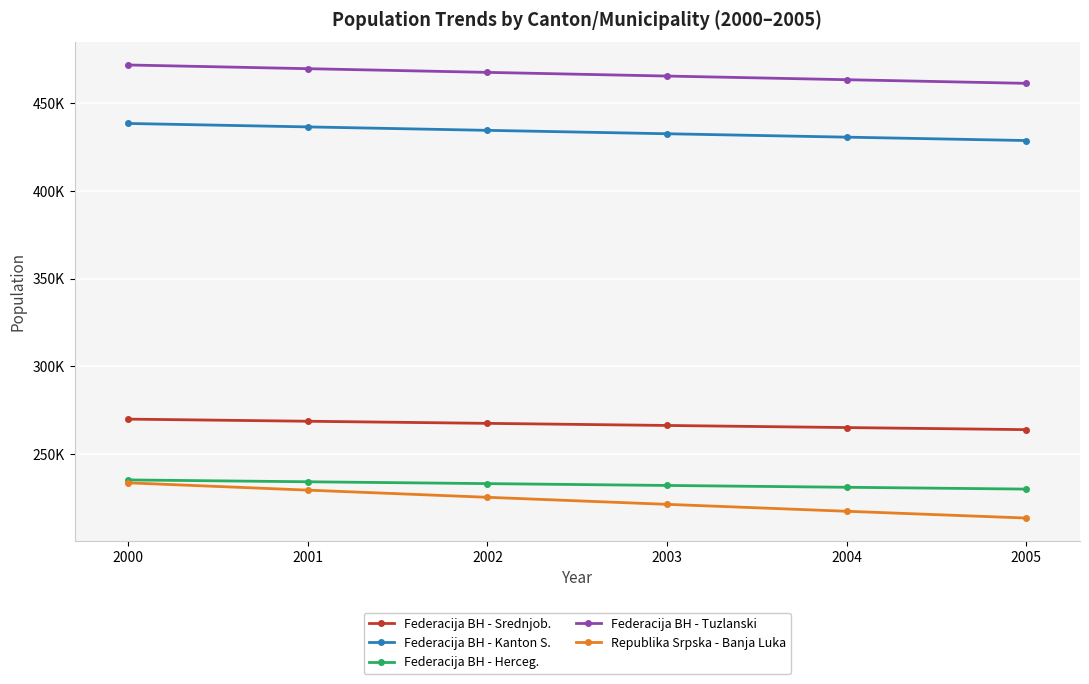

Is this an area chart (filled region under the line)?

No